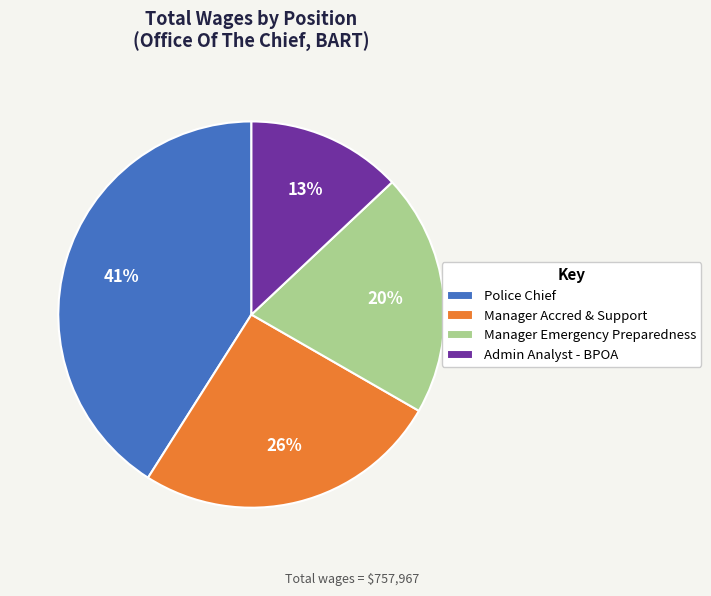

Do Manager Accred & Support and Manager Emergency Preparedness together represent more than half of the pie?

No